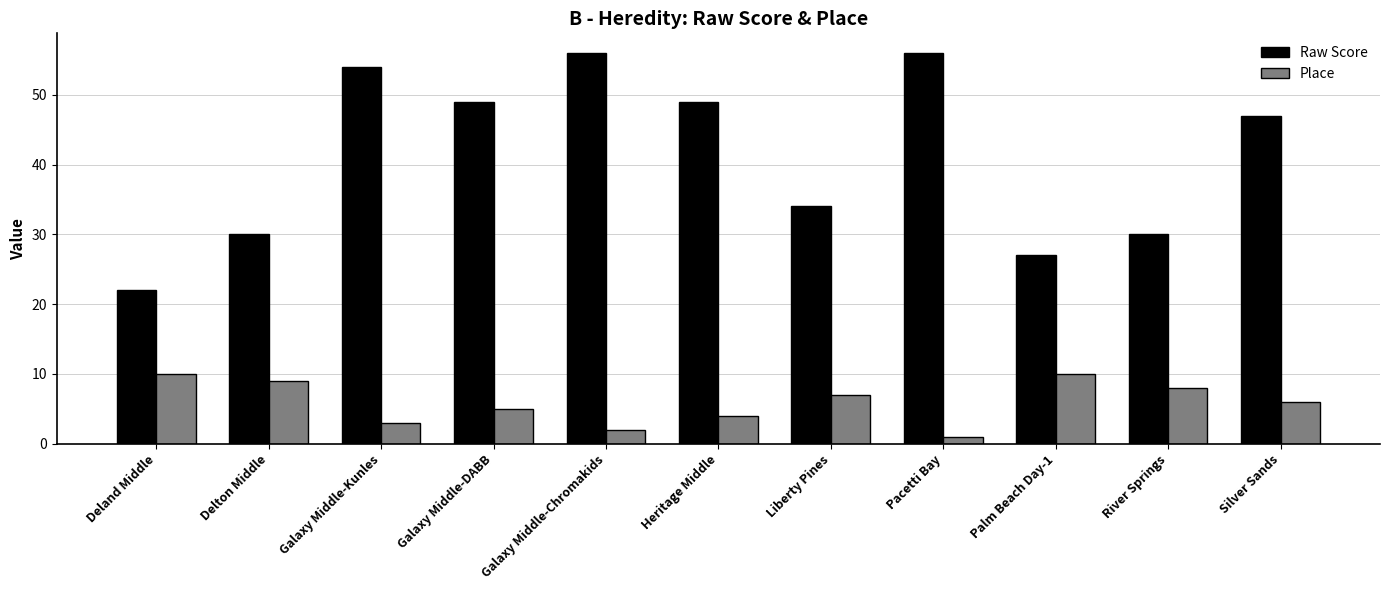

Which series has the widest spread of values?

Raw Score